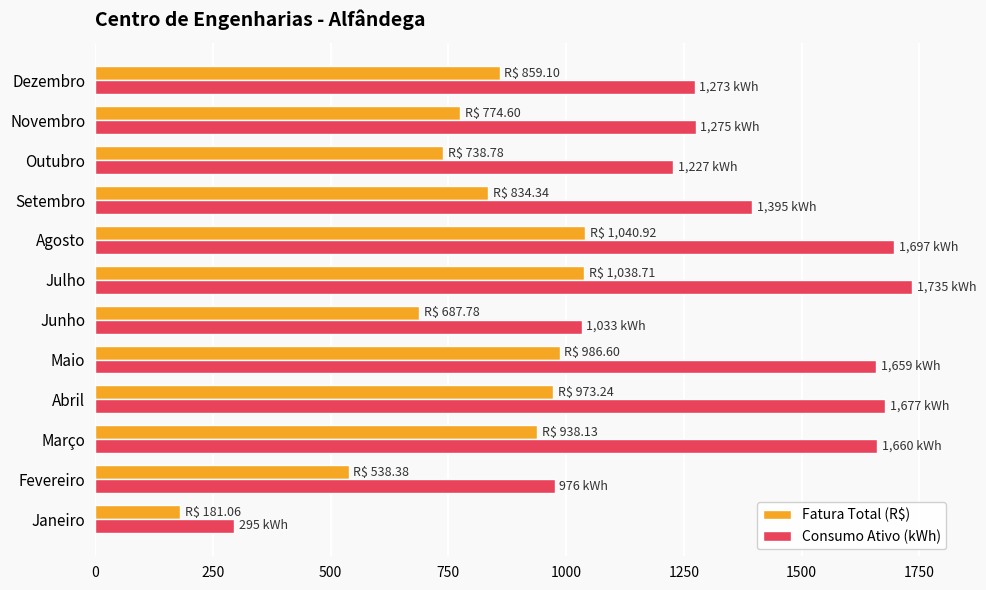

At how many categories does at least one series exceed 505?

11